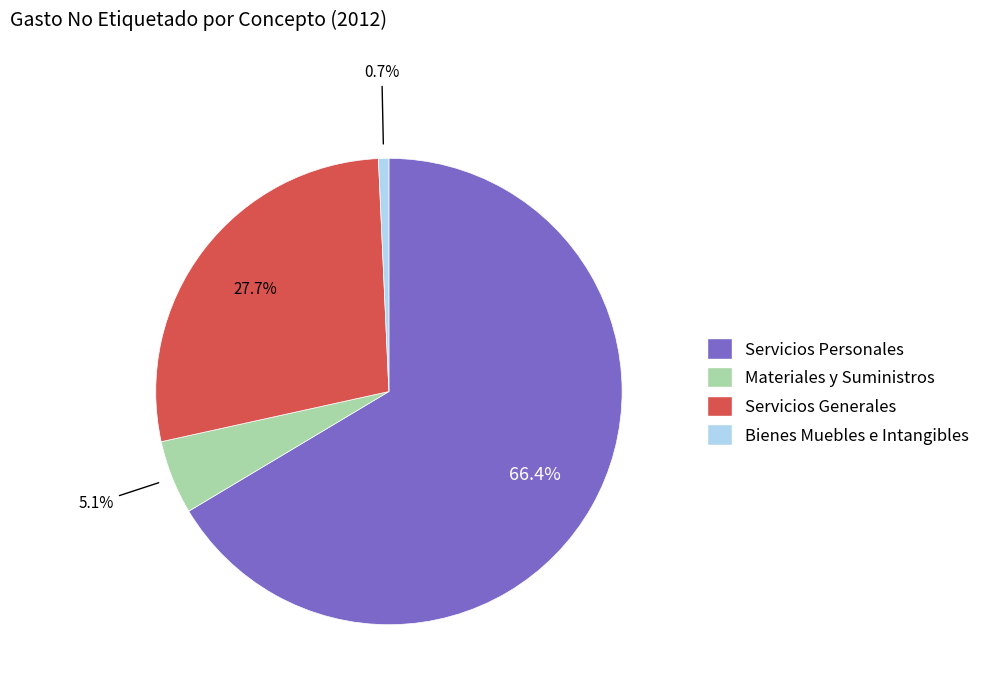

Which slice is the smallest?

Bienes Muebles e Intangibles